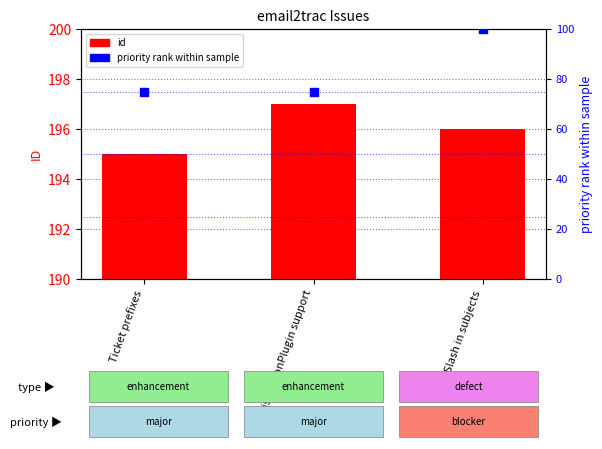

Which series has the largest total across all categories?

id